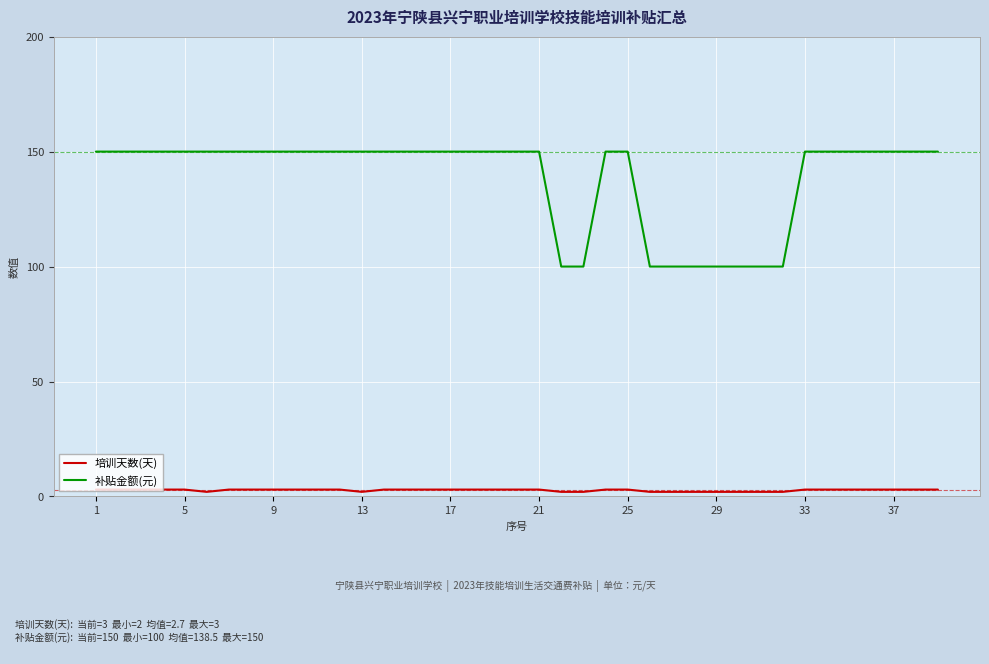

What is the difference between the second highest and minimum values in the 补贴金额(元) series?

50